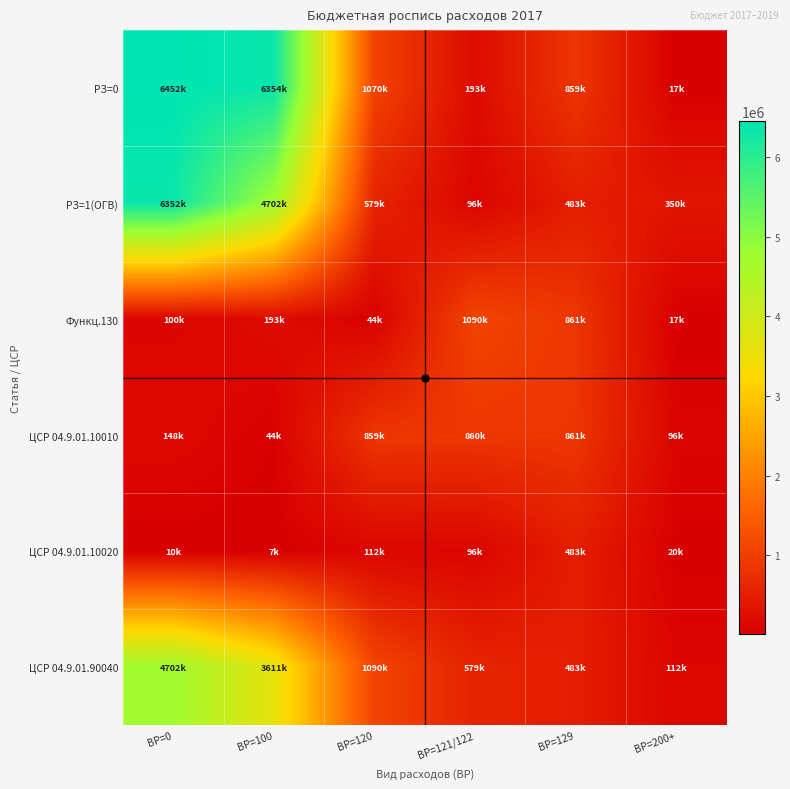

Reading left to right, what are all the values shown in this chart?

РЗ=0: ВР=0=6452731	ВР=100=6354183	ВР=120=1070107	ВР=121/122=193901	ВР=129=859193	ВР=200+=17013
РЗ=1(ОГВ): ВР=0=6352731	ВР=100=4702696	ВР=120=579928	ВР=121/122=96668	ВР=129=483260	ВР=200+=350708
Функц.130: ВР=0=100000	ВР=100=193901	ВР=120=44975	ВР=121/122=1090794	ВР=129=861939	ВР=200+=17013
ЦСР 04.9.01.10010: ВР=0=148926	ВР=100=44975	ВР=120=859193	ВР=121/122=860645	ВР=129=861939	ВР=200+=96668
ЦСР 04.9.01.10020: ВР=0=10000	ВР=100=7013	ВР=120=112092	ВР=121/122=96668	ВР=129=483260	ВР=200+=20460
ЦСР 04.9.01.90040: ВР=0=4702696	ВР=100=3611902	ВР=120=1090794	ВР=121/122=579928	ВР=129=483260	ВР=200+=112092